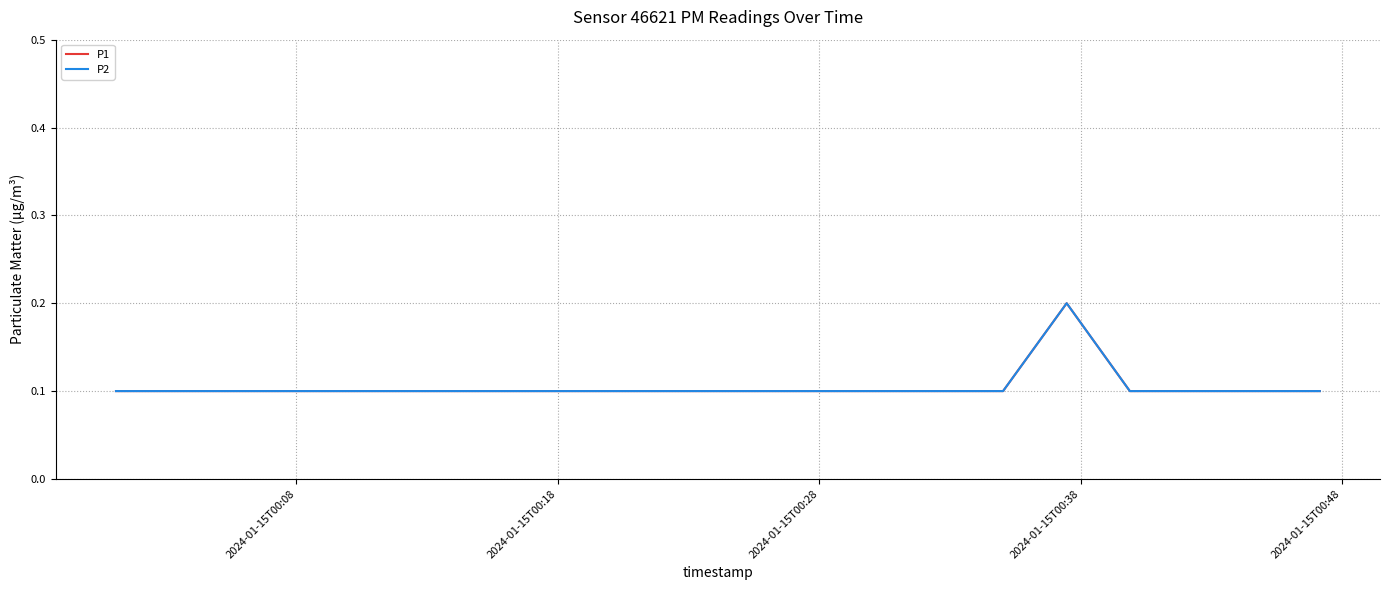

Does the chart display data point markers on the line(s)?

No